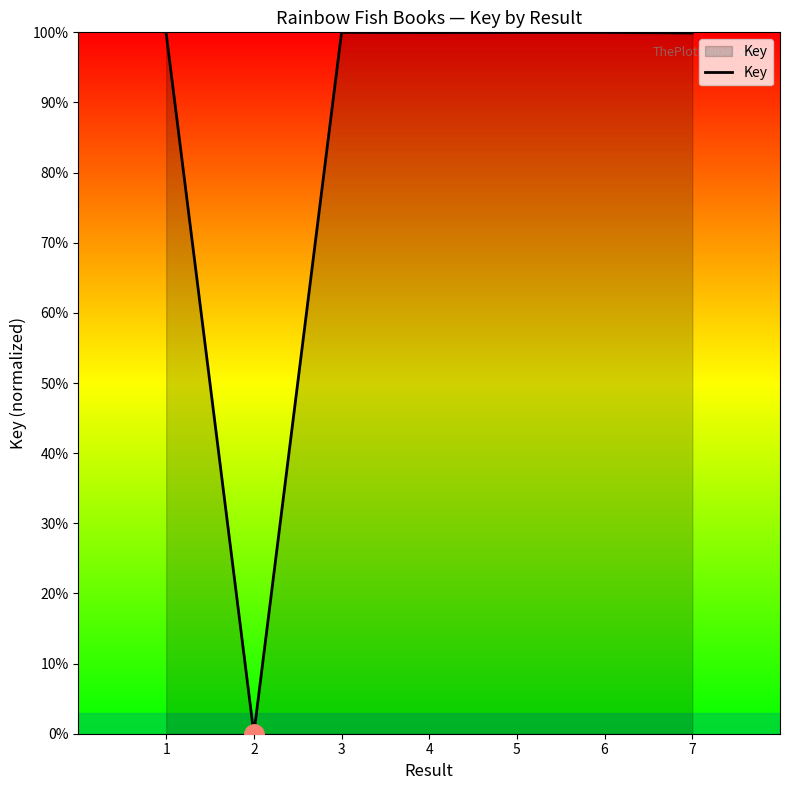

True or false: the data shows 48.8 at 3.

False